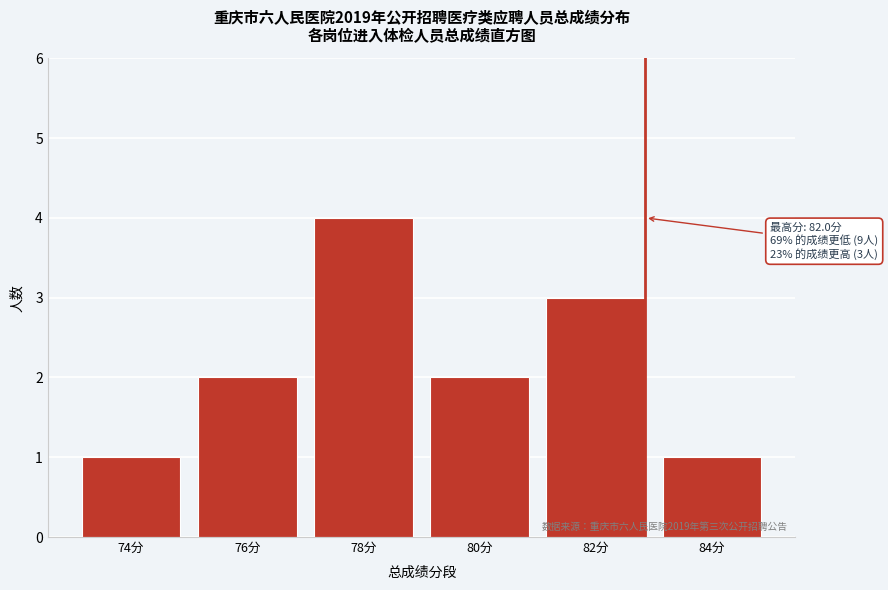

Reading right to left, extract all data points from this chart.

1	3	2	4	2	1